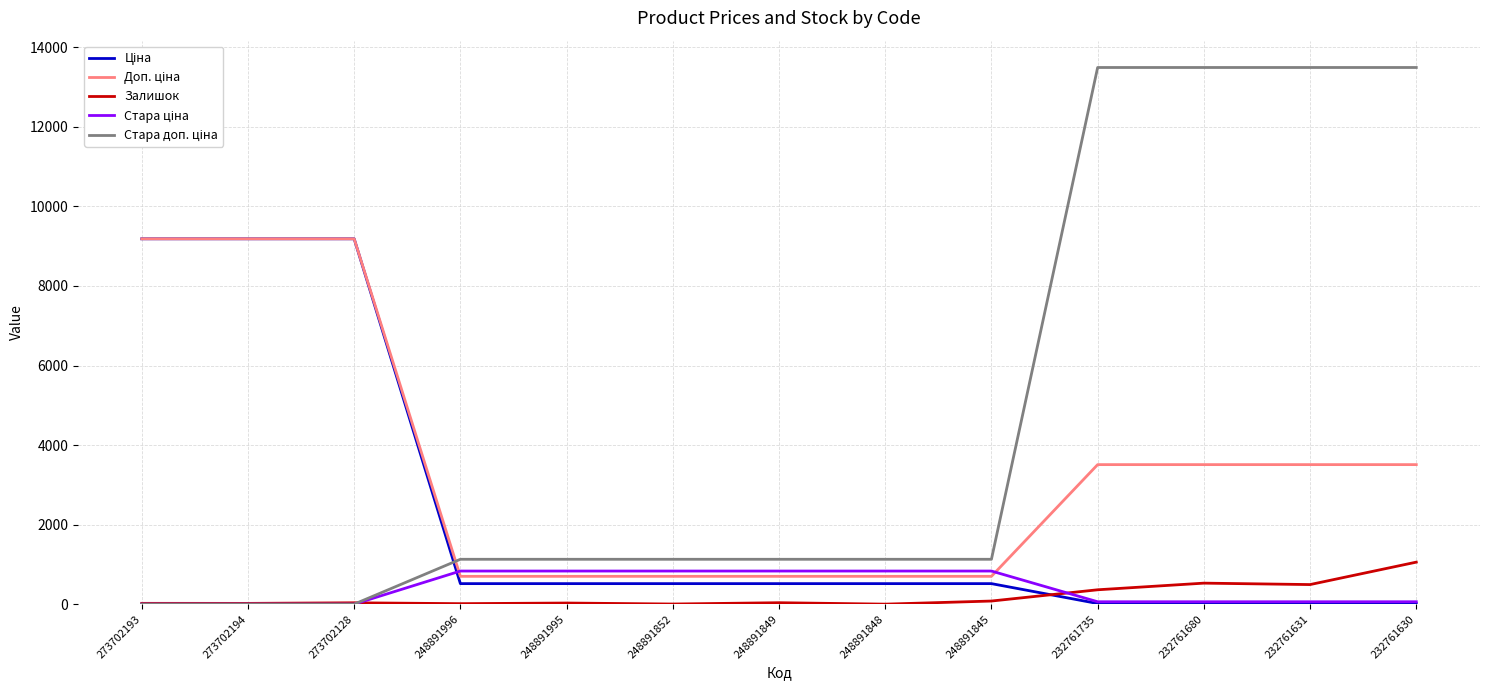

How many lines are shown in the chart?

5